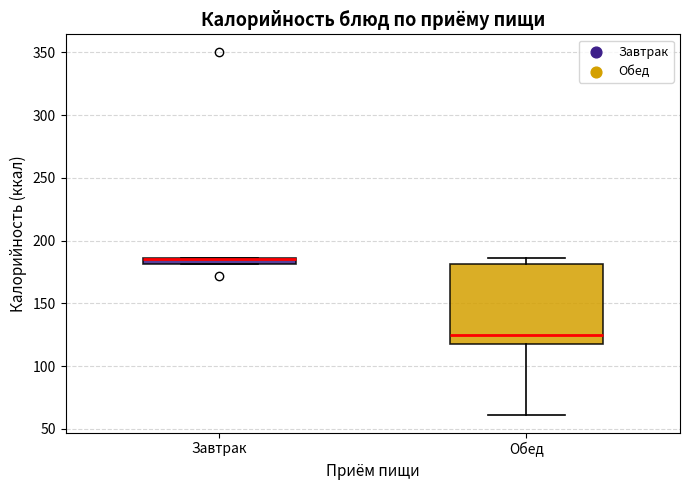

Where is the upper edge of the box for Завтрак on the y-axis? The values are not printed on the chart, so give them approximately, as read against the axis.

185